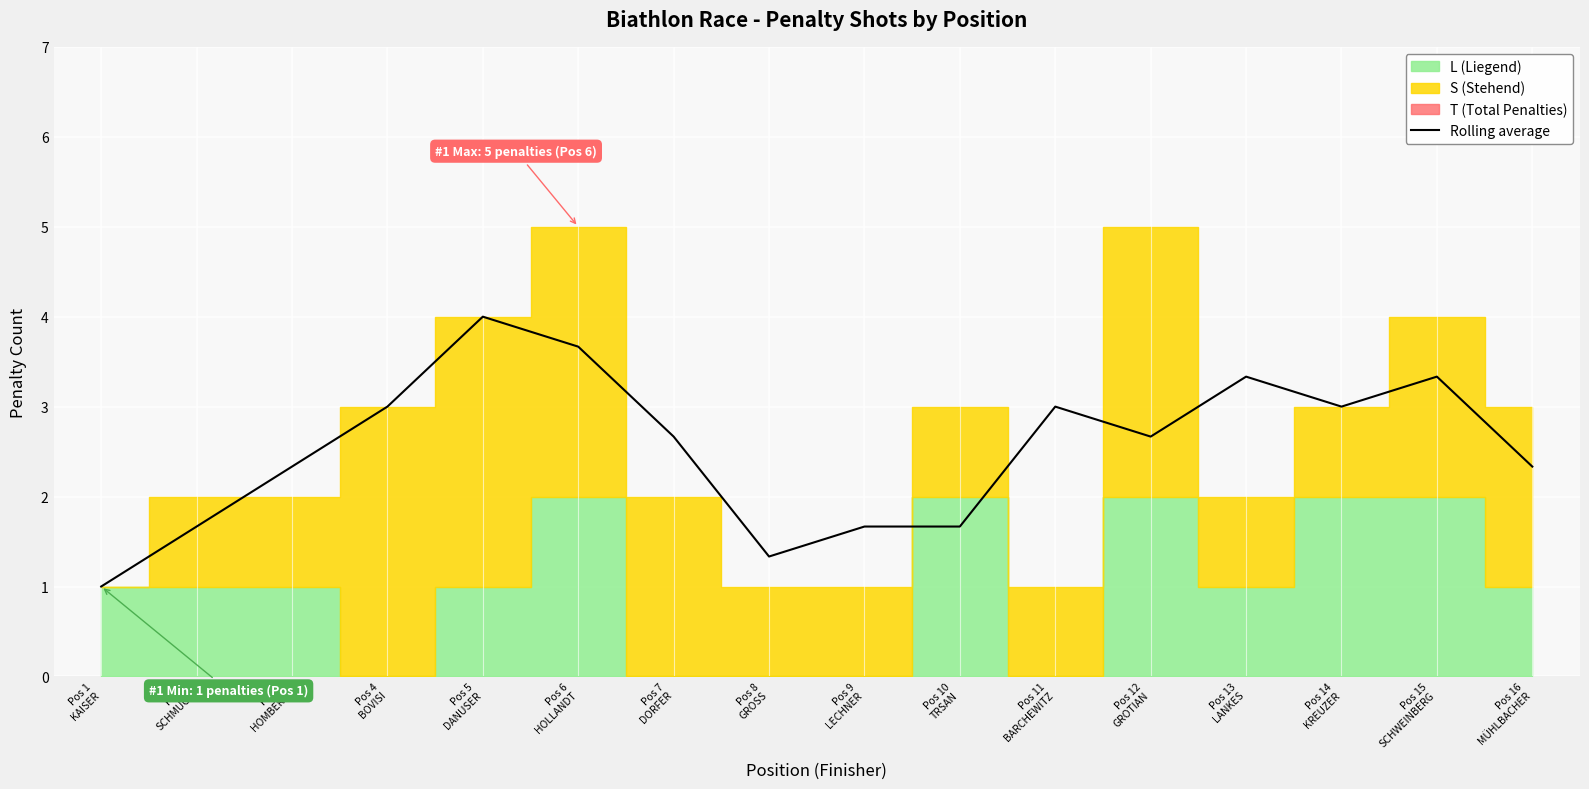

At which category does the data reach its first local peak?

Pos 5
DANUSER